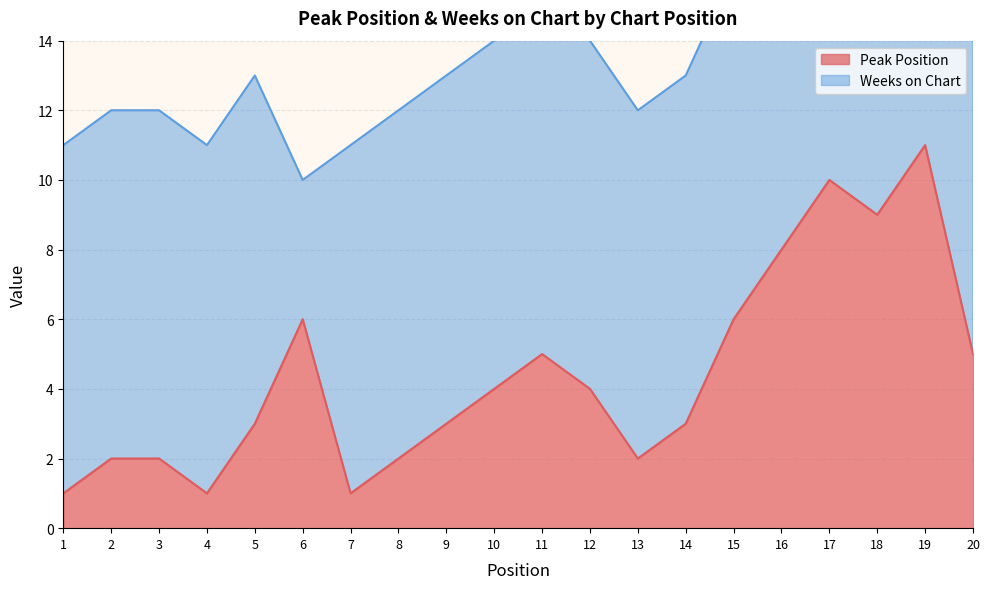

Rank the categories by value from highest to lowest.

19, 17, 18, 16, 6, 15, 11, 20, 10, 12, 5, 9, 14, 2, 3, 8, 13, 1, 4, 7